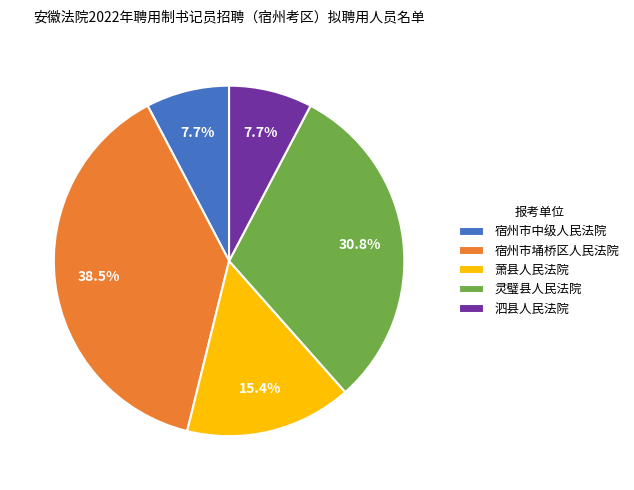

Is 泗县人民法院 the majority of the pie?

No